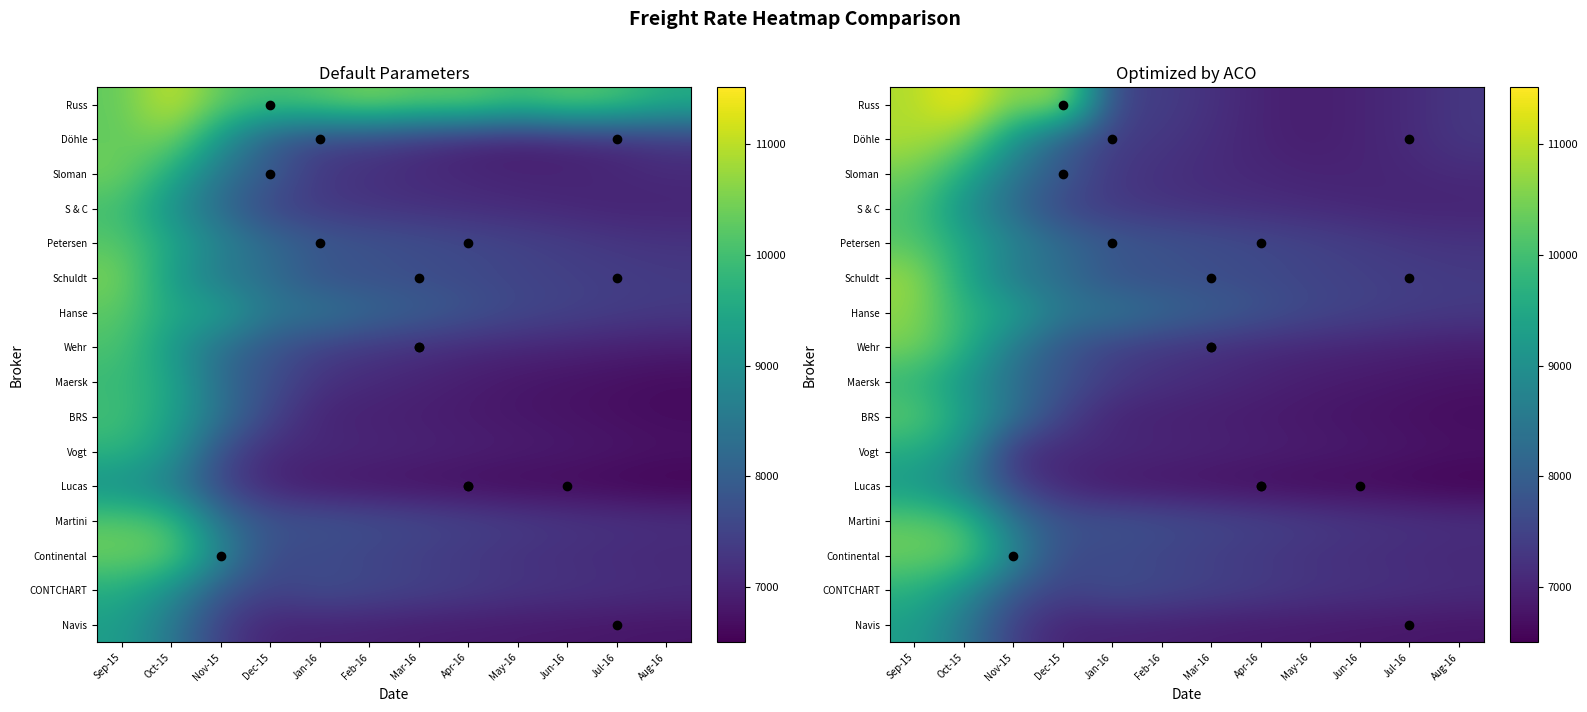

Reading left to right, list all the values displayed in this chart.

Russ: 10300	11150	10250	10000	10200	10500	10250	10300	9937	10250	10050	9600
Döhle: 10300	10550	9100	7900	7512	7400	7200	7000	6900	7000	7100	7300
Sloman: 10450	9600	8400	7950	7300	7200	7100	7050	7000	7000	7050	7100
S & C: 10000	9000	8200	7500	7350	7250	7200	7150	7100	7050	7000	7000
Petersen: 10200	9500	8750	8250	7900	7800	7700	7600	7500	7400	7300	7250
Schuldt: 10500	9250	8500	8250	7750	7700	7650	7600	7500	7450	7400	7350
Hanse: 10250	9500	9400	8500	8500	8200	8000	7800	7600	7500	7400	7350
Wehr: 10100	9200	8300	7800	7450	7300	7200	7100	7050	7000	6950	6900
Maersk: 9883	9504	8225	7700	7233	7100	7000	6900	6800	6750	6700	6650
BRS: 10000	9400	8400	7500	7000	6950	6900	6850	6800	6750	6700	6650
Vogt: 9750	9200	7650	7100	7100	7050	7000	6950	6900	6850	6800	6750
Lucas: 9000	8600	7500	7000	6800	6750	6700	6650	6600	6600	6550	6500
Martini: 10200	10000	8350	7800	7800	7700	7600	7500	7400	7300	7250	7200
Continental: 10400	10300	8800	7600	7600	7500	7400	7300	7200	7150	7100	7050
CONTCHART: 9600	9000	7850	7500	7700	7600	7500	7400	7300	7250	7200	7150
Navis: 9300	8500	7400	7000	6975	6950	6900	6875	6850	6825	6800	6775